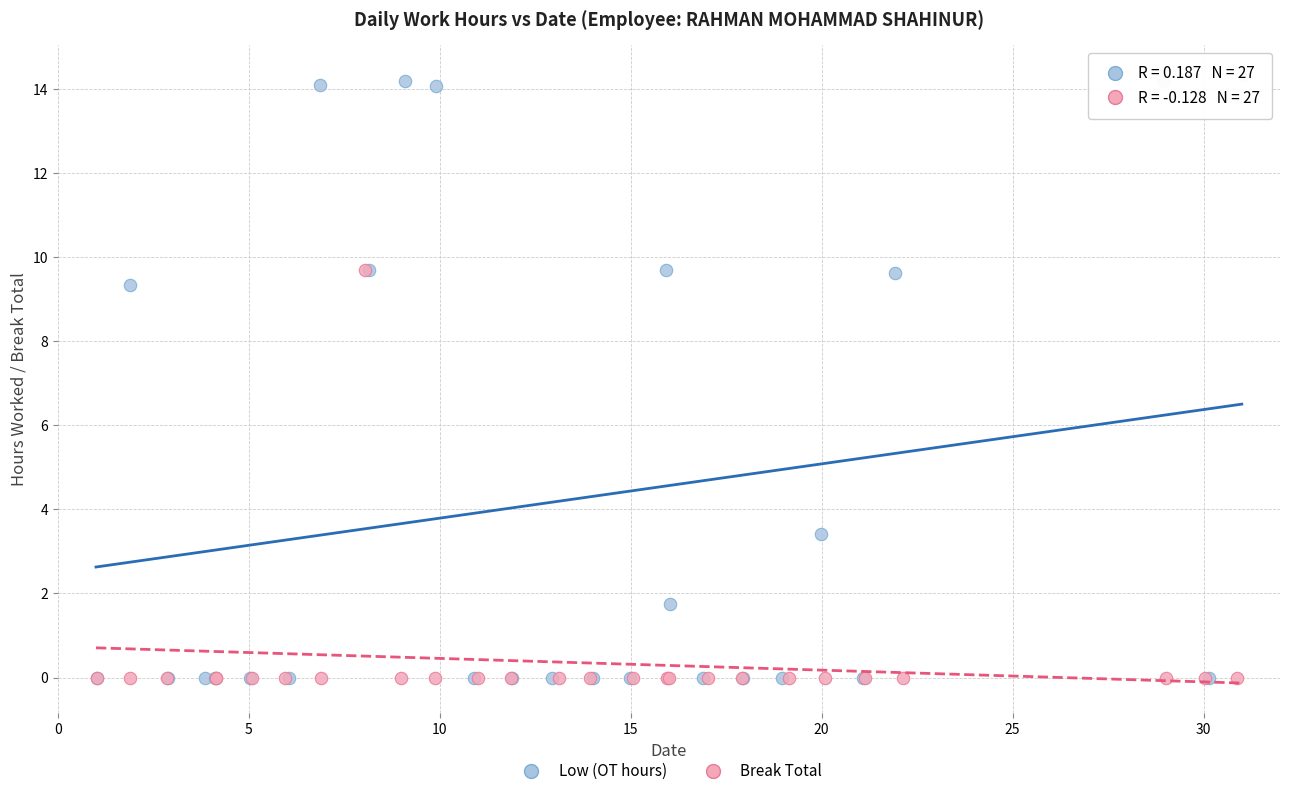

Which series has the largest Y range (max minus min)?

Low (OT hours)